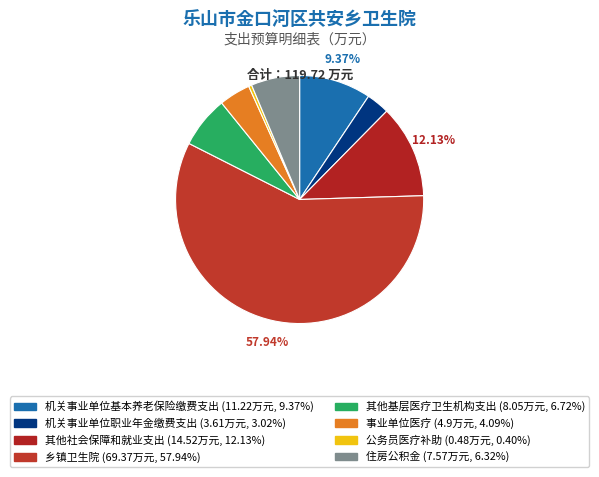

Which category has the smallest portion of the pie?

公务员医疗补助